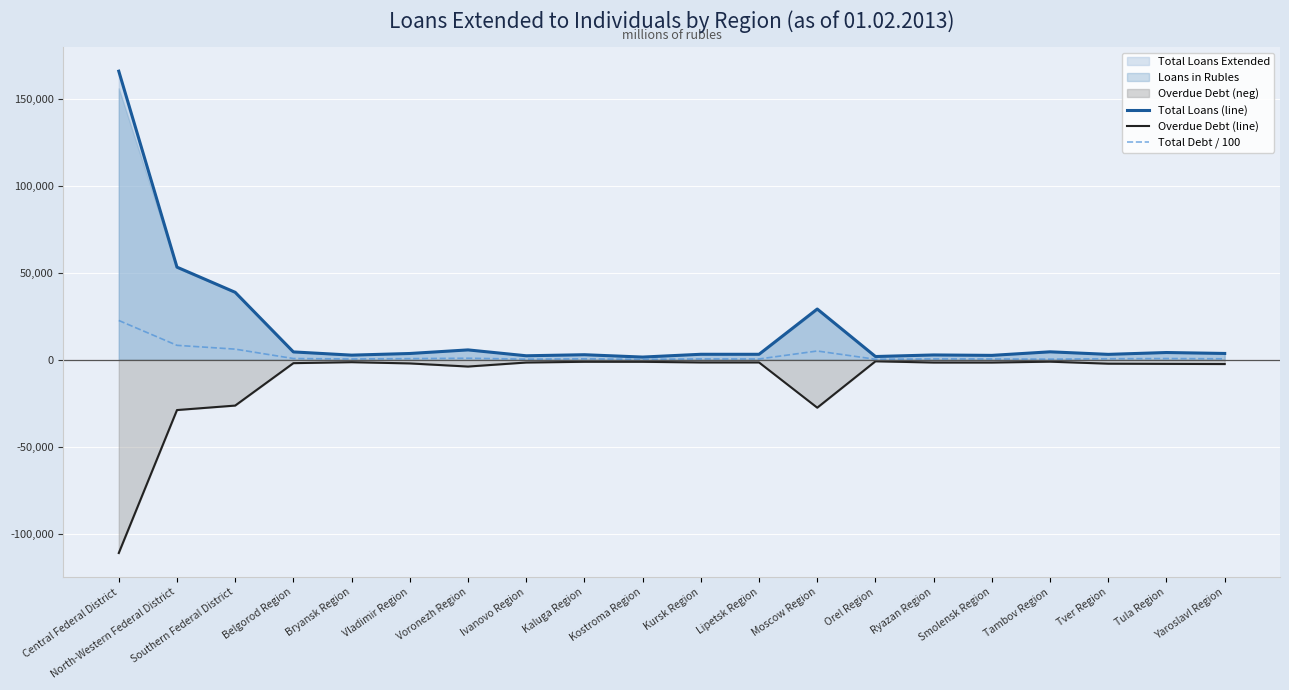

Which category has the lowest value across all series?

Central Federal District